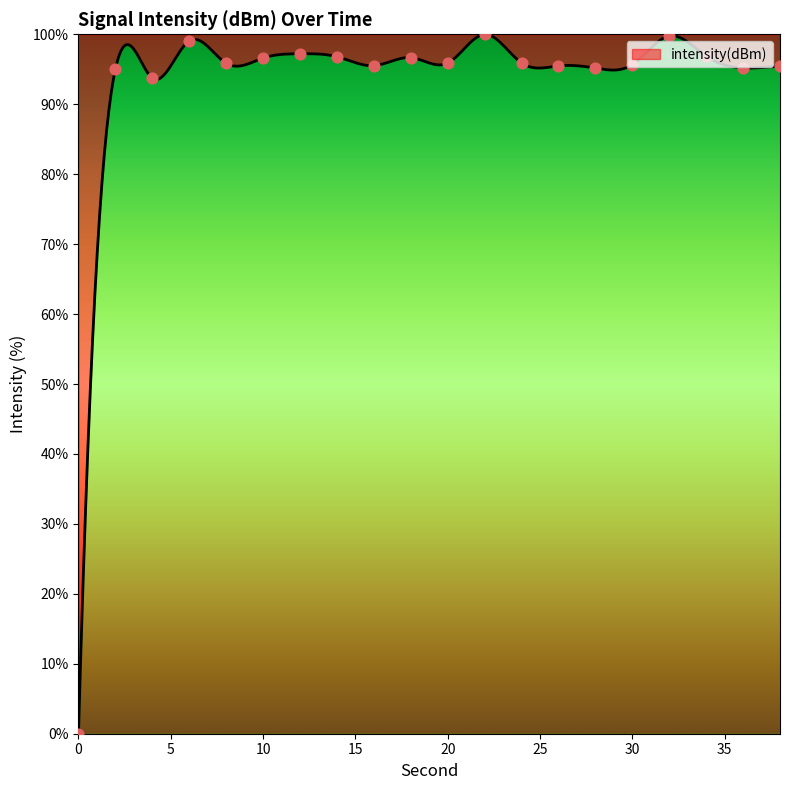

Approximately how many times larger is the value at 34 compared to 32?

1.0